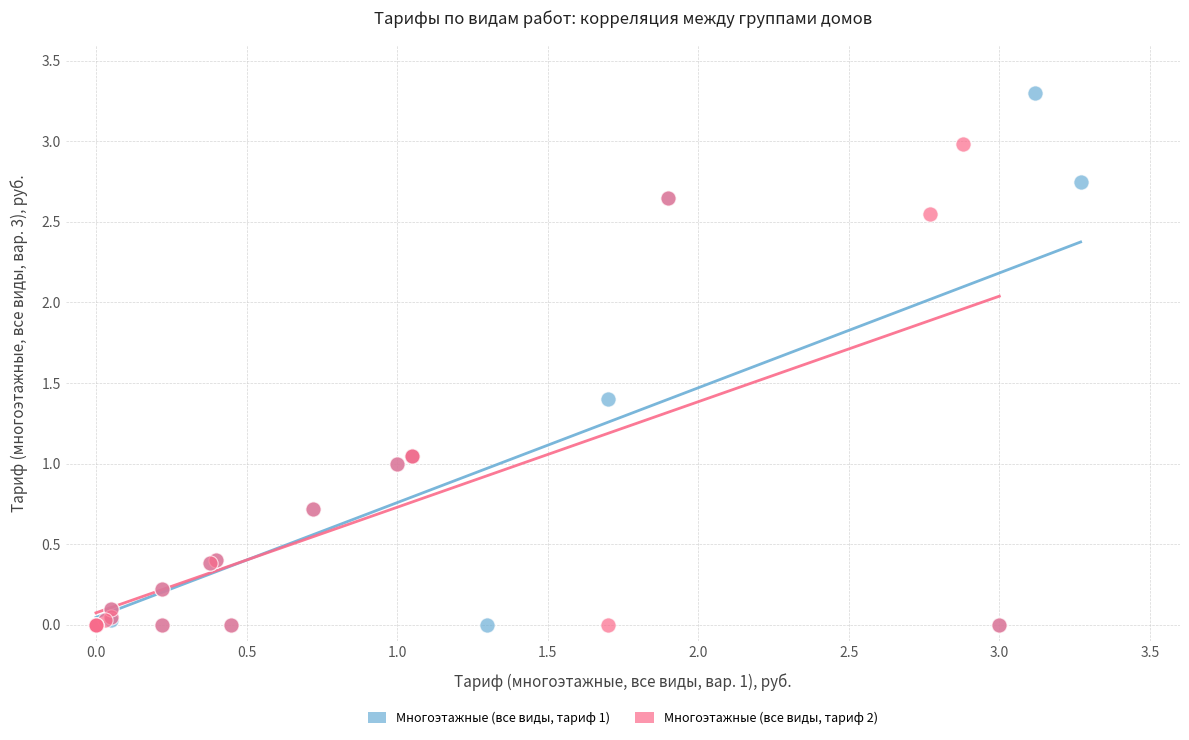

Which series has the widest spread of Y values?

Многоэтажные (все виды, тариф 1)